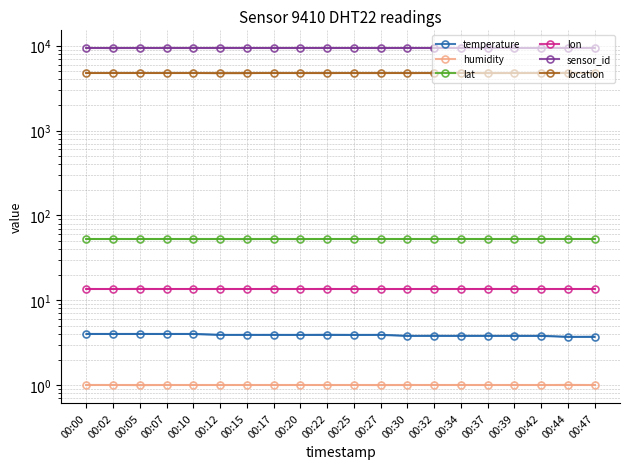

Is it true that location equals 4744.0 at 00:17?

True